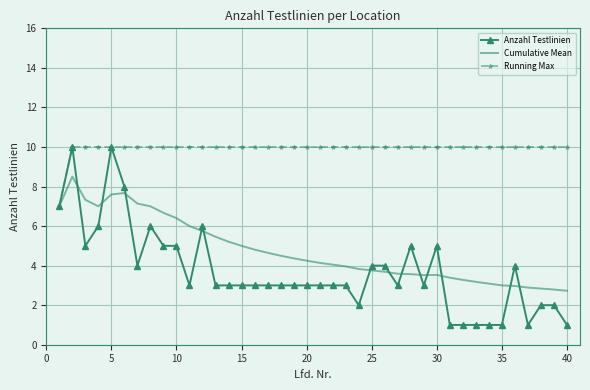

Rank the series by their average value, from lowest to highest.

Anzahl Testlinien, Cumulative Mean, Running Max